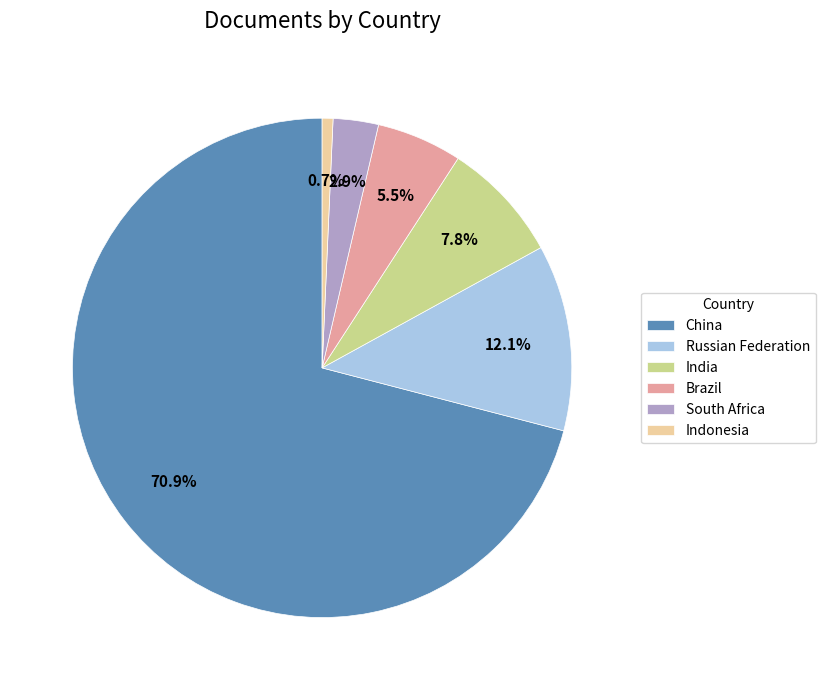

Approximately how many times larger is the value at Brazil compared to Russian Federation?

0.5